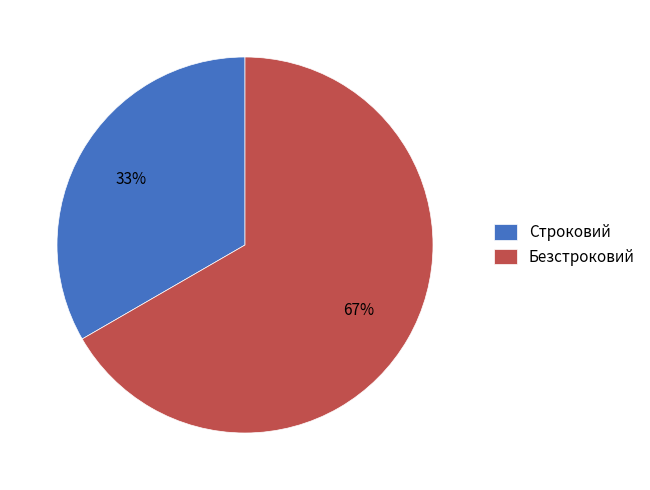

True or false: Безстроковий accounts for 52% of the total.

False